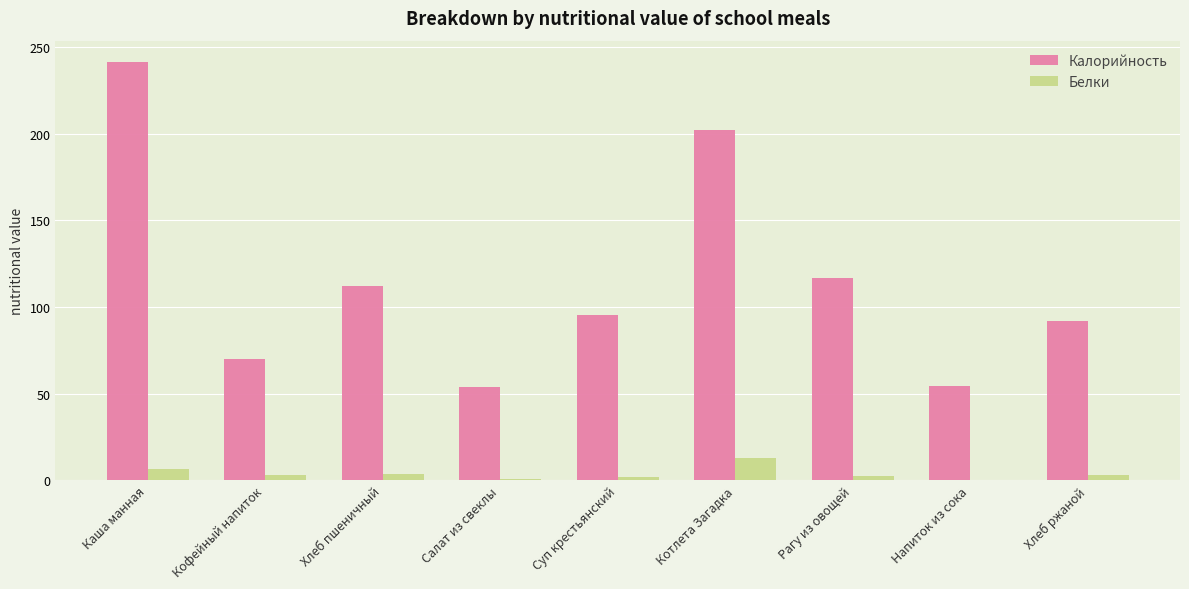

What is the spread (max minus min) of values at Котлета Загадка?

189.3